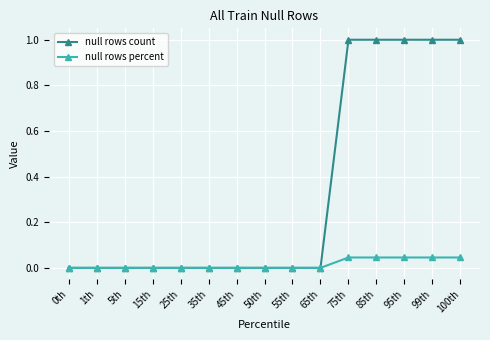

What is the value of the null rows count point at the 14th from the left?

1.0